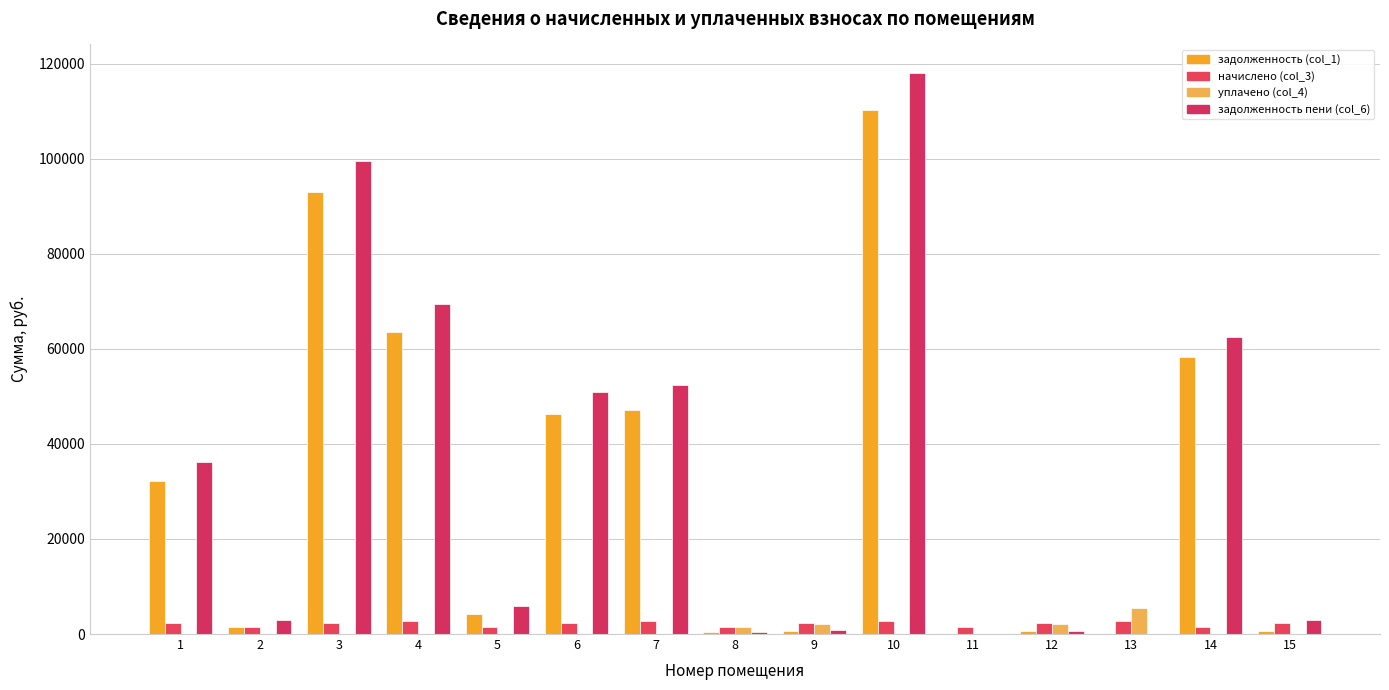

What is the sum of all задолженность (col_1) values?

458795.9